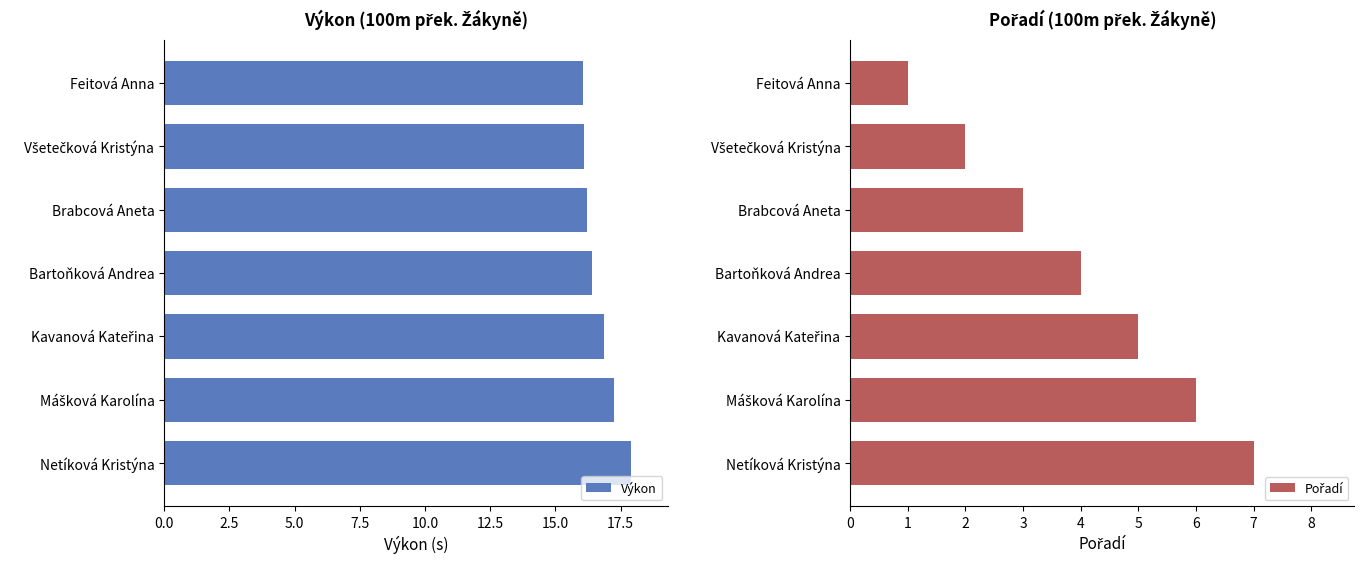

The Výkon series shows 17.9 at Netíková Kristýna. True or false?

True